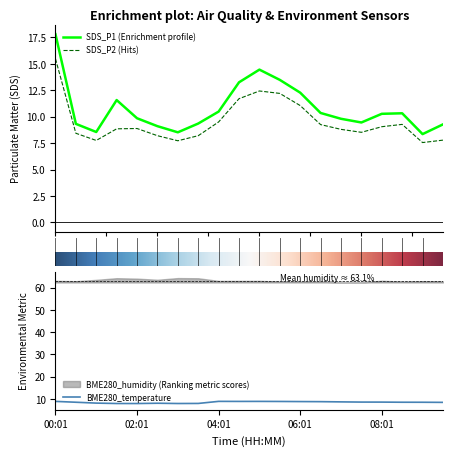

Which series has the largest total across all categories?

SDS_P1